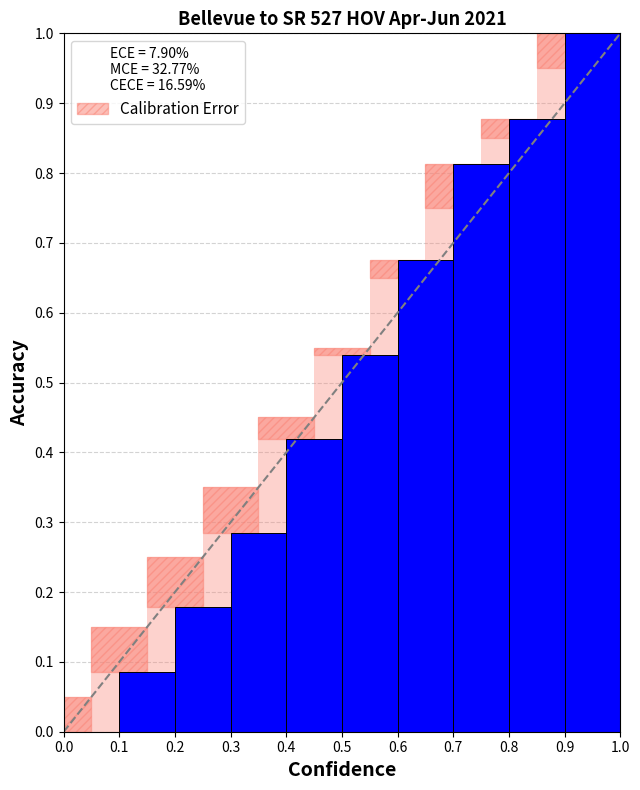

What value does the data have at 0.5?

0.5